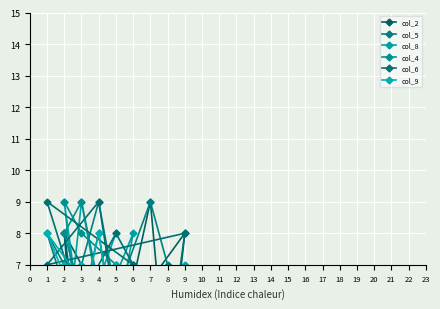

Which category has the highest value in the col_6 series?

4